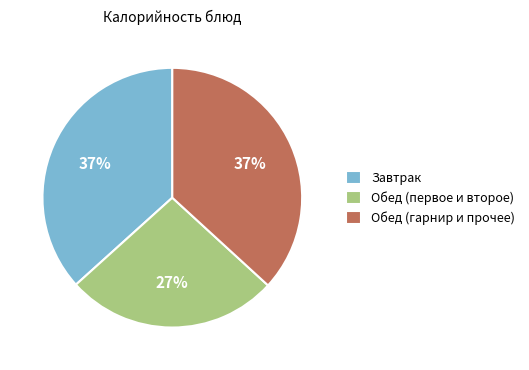

Is it true that Обед (гарнир и прочее) is 37% of the pie?

True